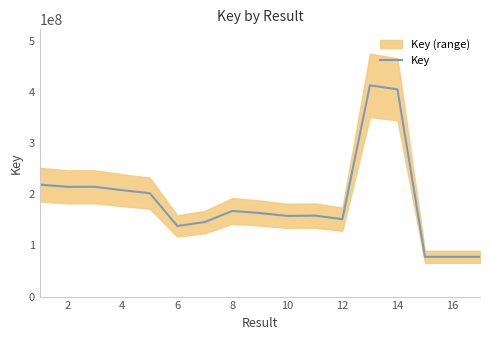

How many data points are above 163136891?

8